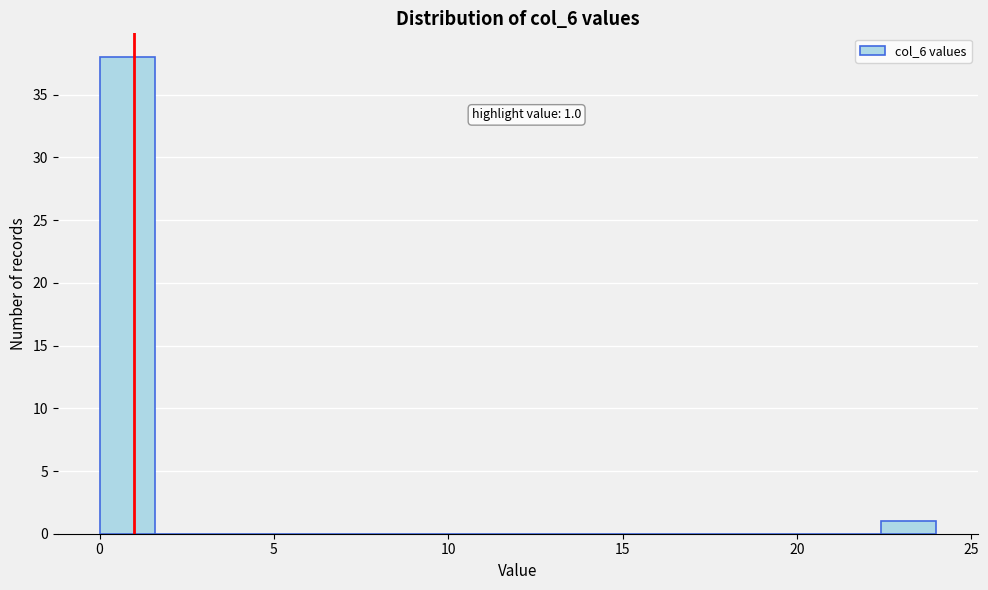

Read against the x-axis, roughly where is the centre of the tallest bar?

1.0